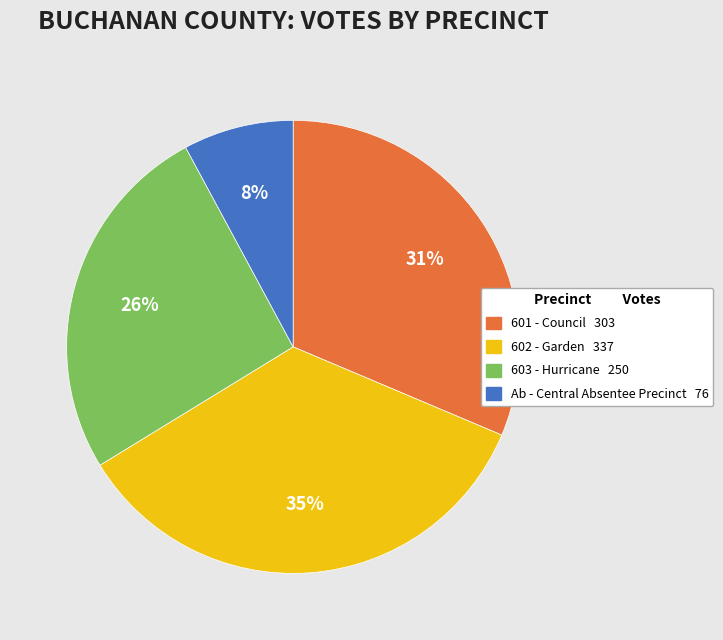

What is the smallest slice in the pie chart?

Ab - Central Absentee Precinct